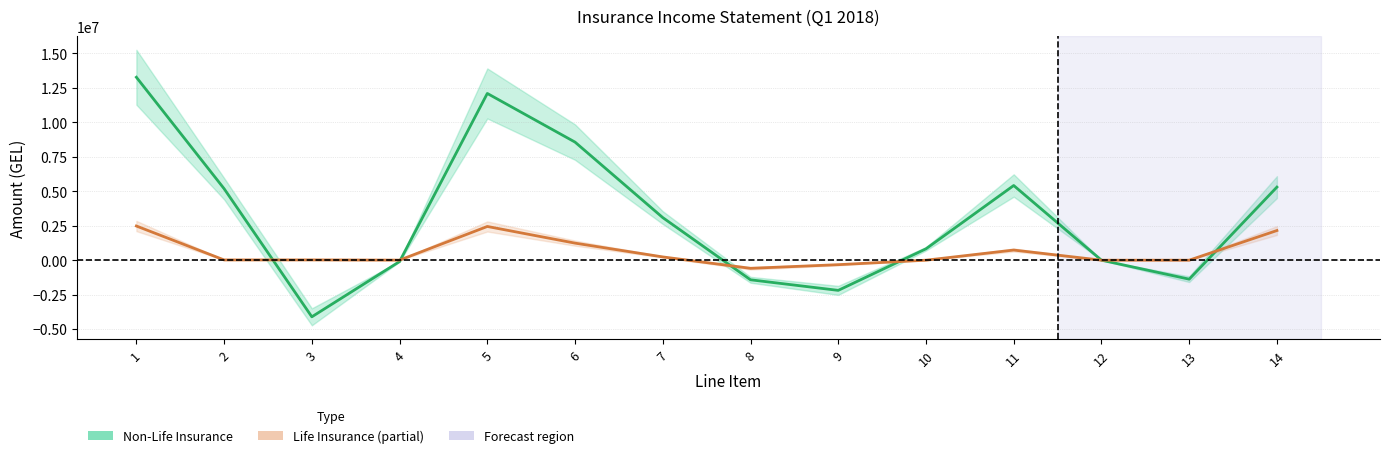

Reading left to right, list all the values displayed in this chart.

Non-Life Insurance: 1=13273830.4	2=5187287.9	3=-4108020.4	4=-96215.8	5=12098347.0	6=8567403.9	7=3089492.9	8=-1421832.3	9=-2189385.8	10=826745.3	11=5418719.2	12=0.0	13=-1376260.4	14=5303367.5
Life Insurance: 1=2480643.5	2=18752.7	3=20290.4	4=5587.9	5=2447188.3	6=1238051.4	7=237529.7	8=-589138.6	9=-324836.7	10=0.0	11=736219.7	12=0.0	13=0.0	14=2152367.4